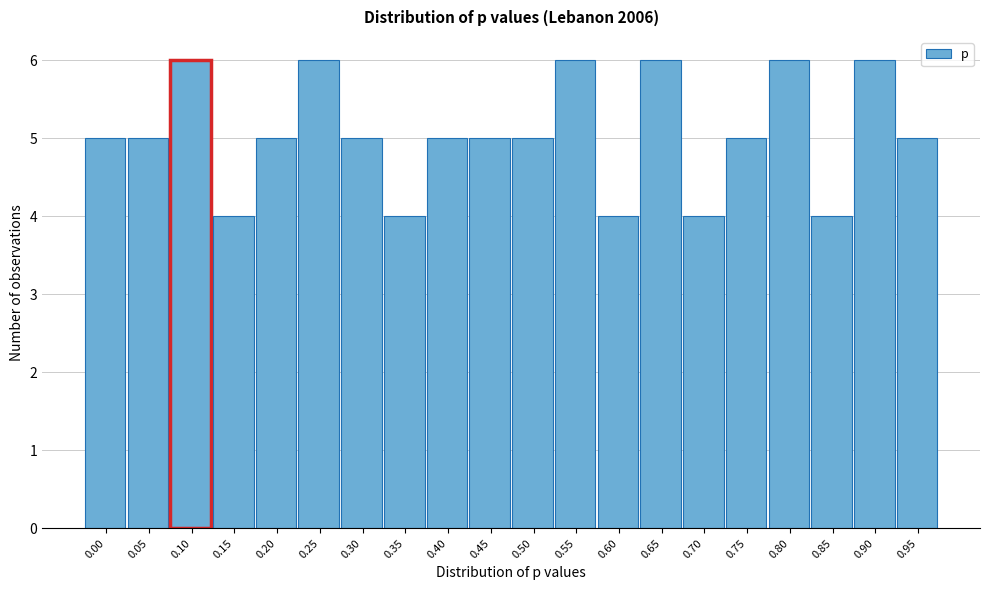

Reading right to left, transcribe all the data shown in this chart.

0.95=5	0.90=6	0.85=4	0.80=6	0.75=5	0.70=4	0.65=6	0.60=4	0.55=6	0.50=5	0.45=5	0.40=5	0.35=4	0.30=5	0.25=6	0.20=5	0.15=4	0.10=6	0.05=5	0.00=5